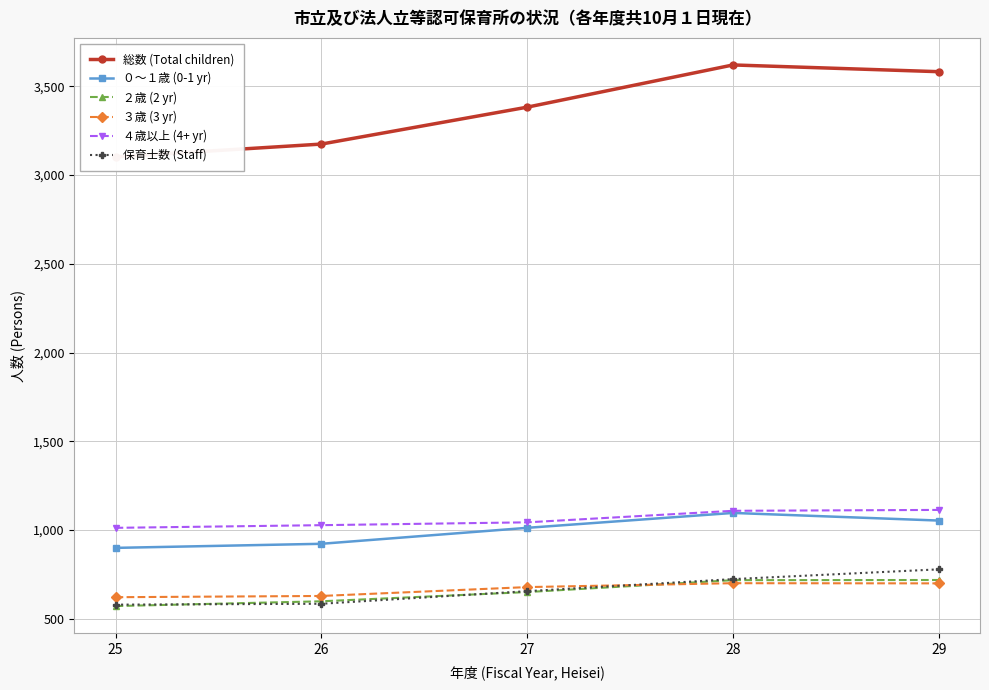

List the labels in order of ４歳以上 (4+ yr) value, smallest first.

25, 26, 27, 28, 29